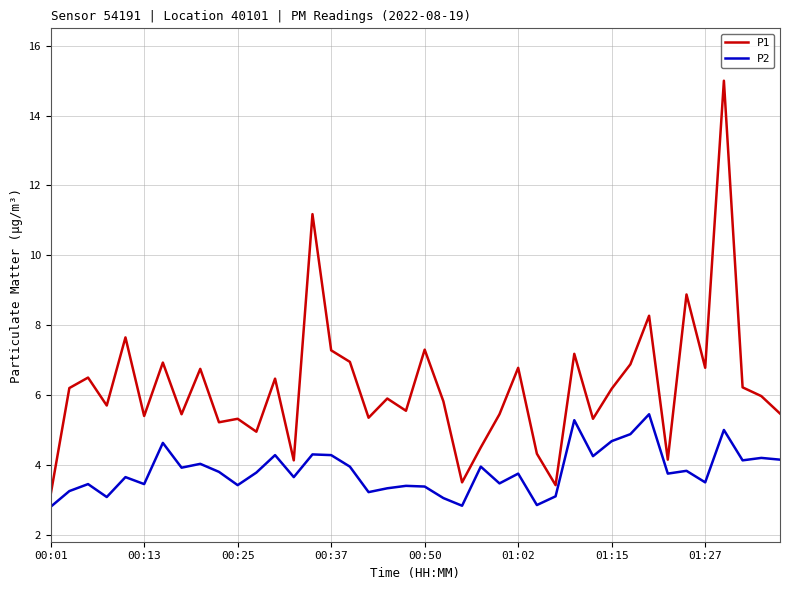

What is the maximum value shown in the chart?

15.0